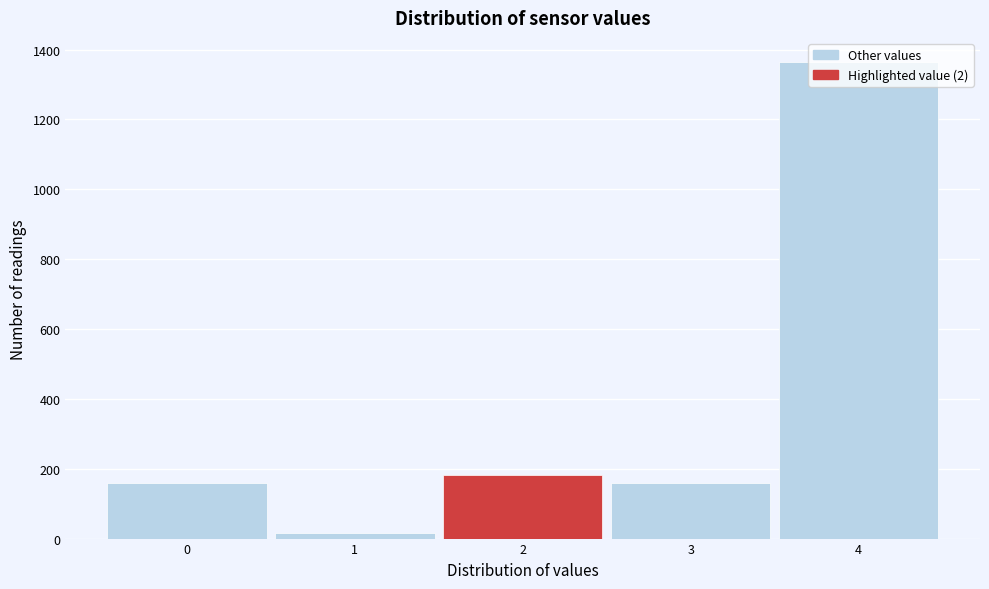

What is the height of the bar covering -0.5 to 0.5 on the x-axis? The values are not printed on the chart, so give them approximately, as read against the axis.

160